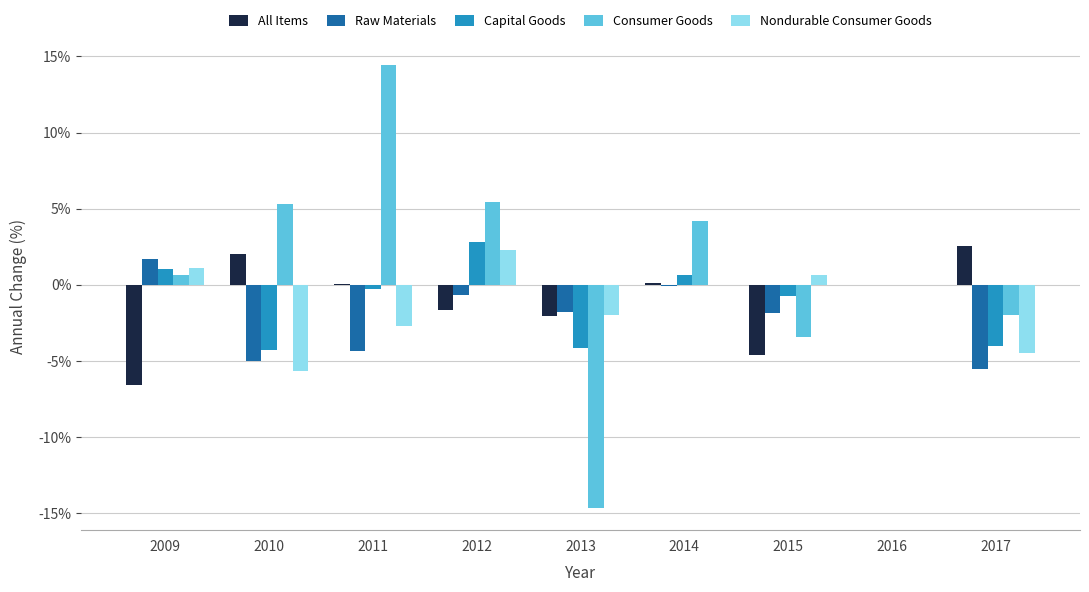

How many groups of bars are there?

9